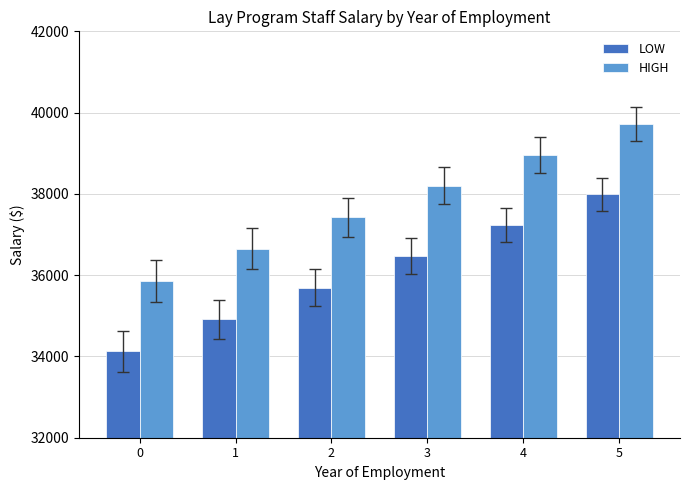

Is it true that LOW equals 37991.0 at 5?

True